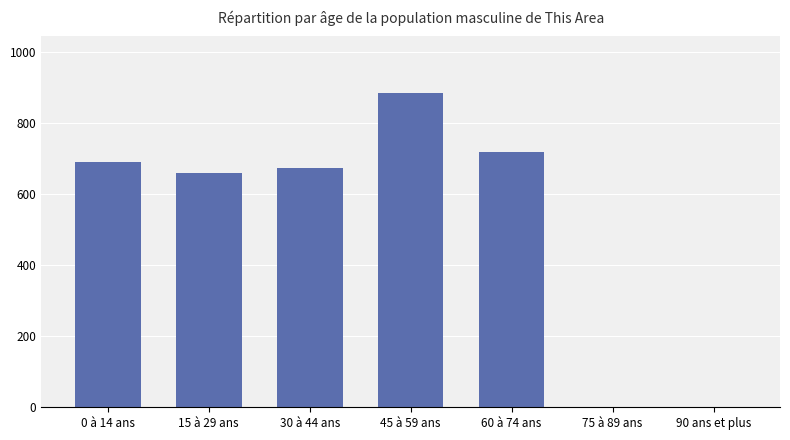

How many series are shown in this chart?

1